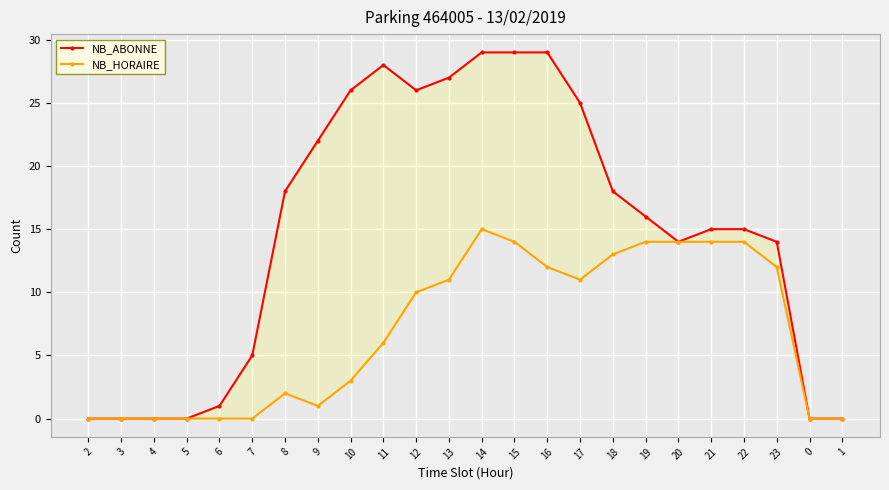

What is the difference between the maximum and minimum values in the NB_HORAIRE series?

15